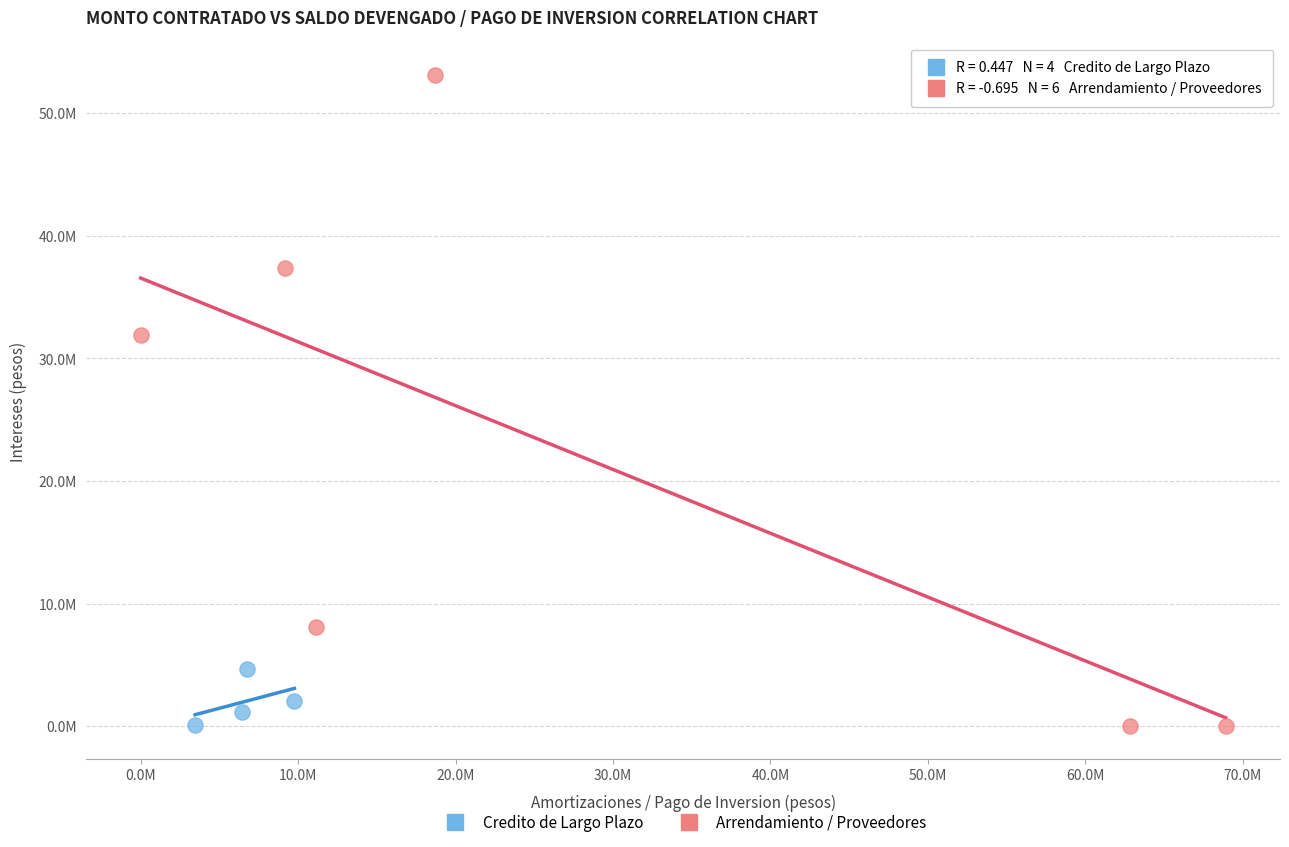

What are all the series names shown in the legend?

Credito de Largo Plazo, Arrendamiento / Proveedores